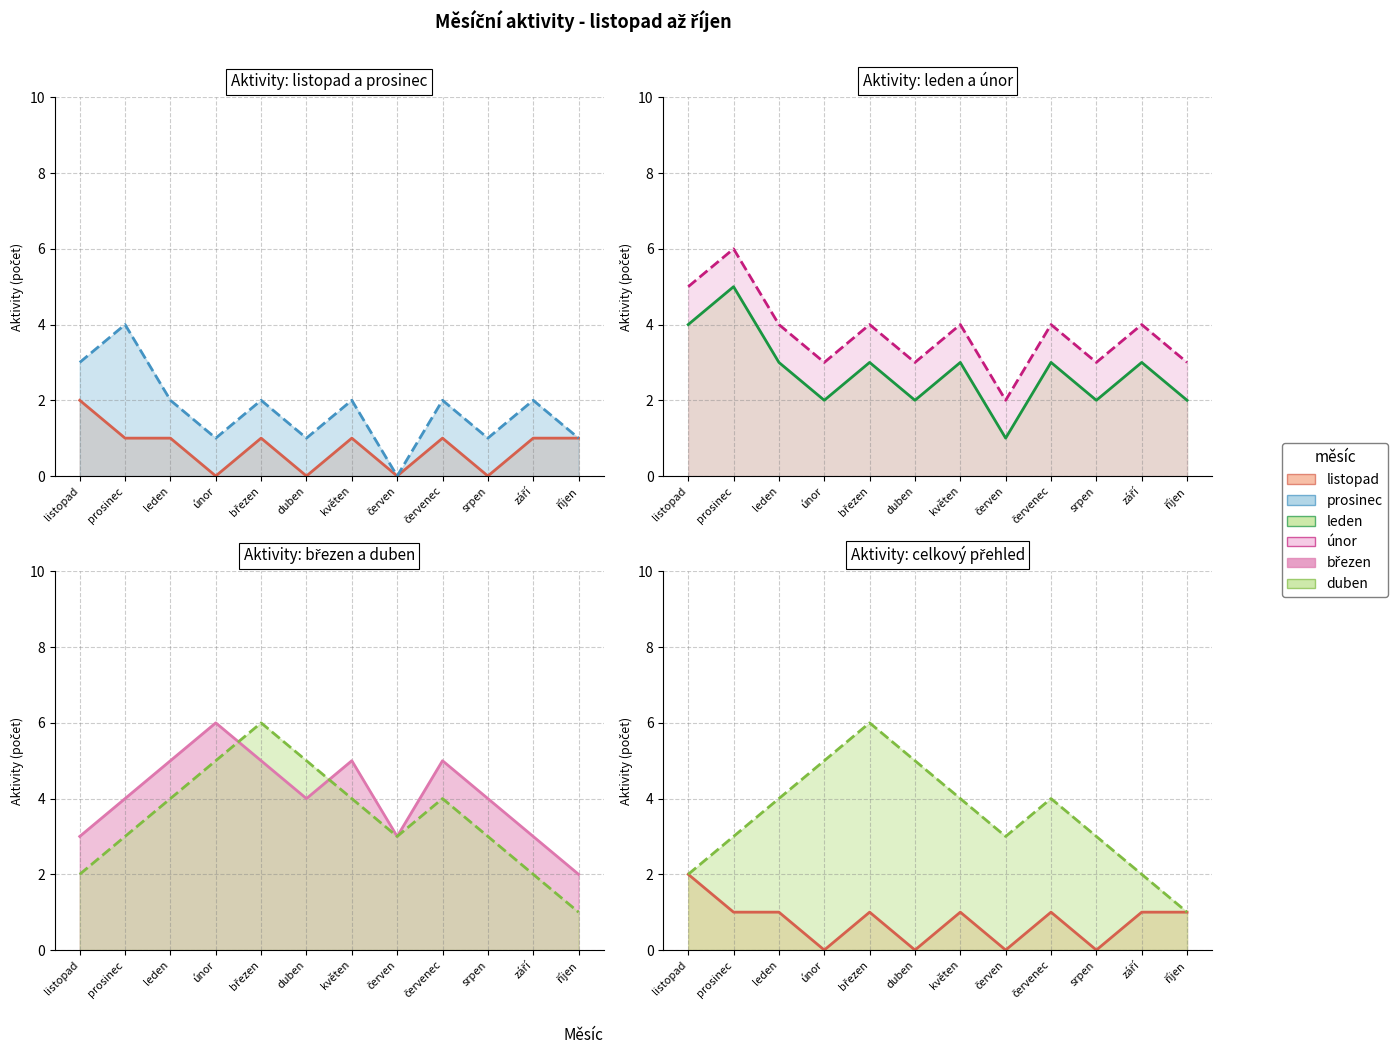

Which series has the largest total across all categories?

březen (line)